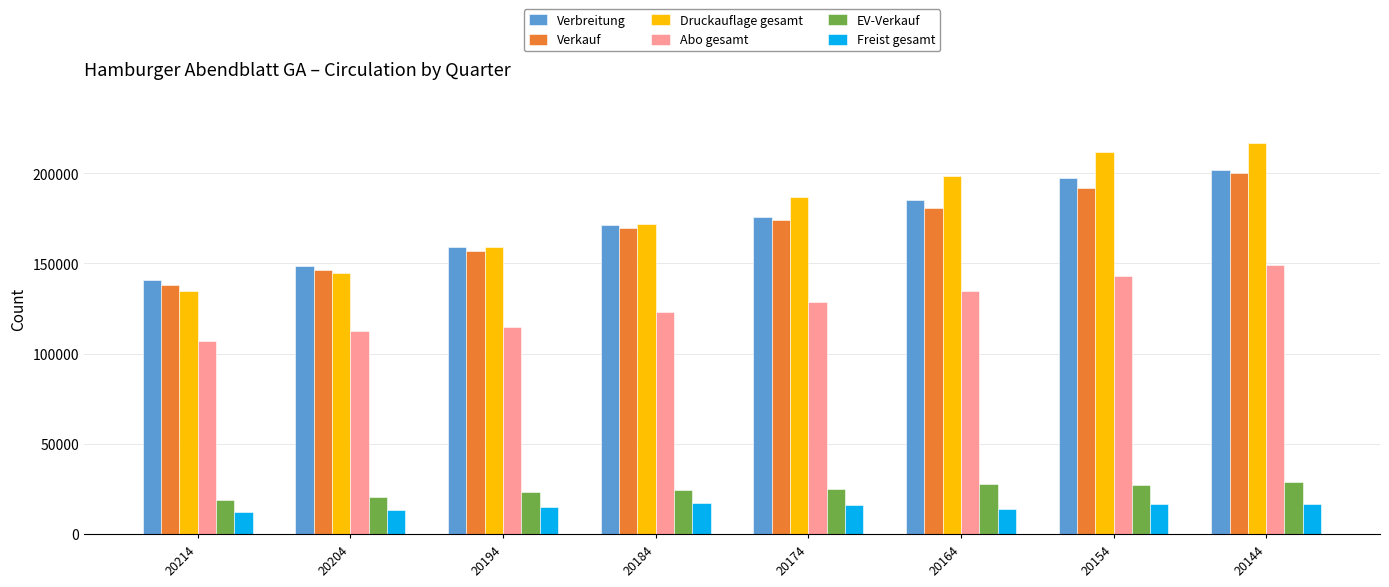

Is it true that Druckauflage gesamt equals 79617 at 20154?

False